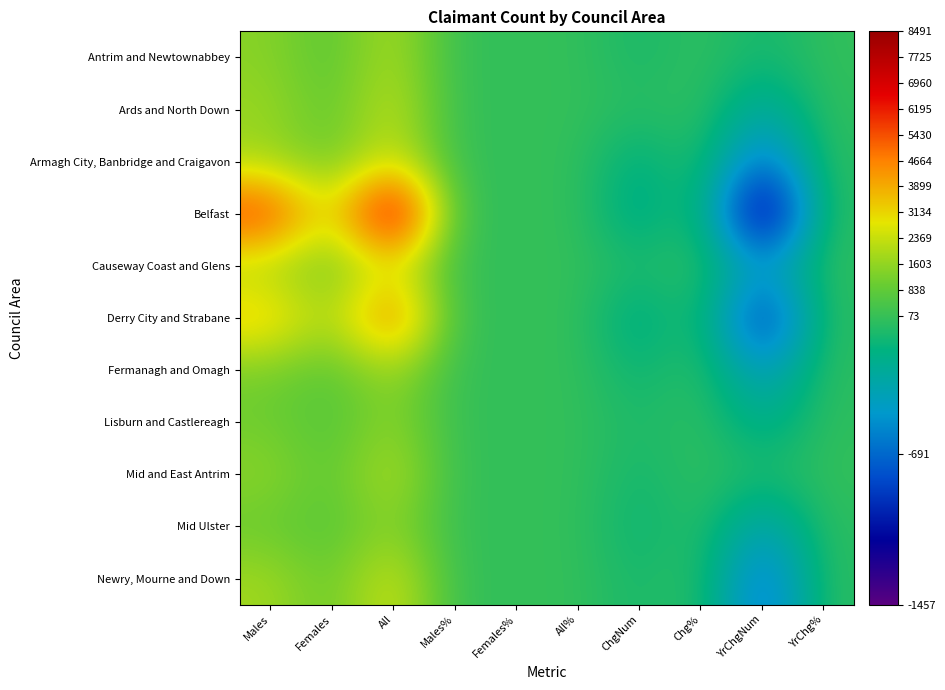

Reading left to right, extract all data points from this chart.

Antrim and Newtownabbey: Males=1445.0	Females=638.0	All=2083.0	Males%=3.4	Females%=1.4	All%=2.4	ChgNum=-88.0	Chg%=-4.1	YrChgNum=-109.0	YrChg%=-5.0
Ards and North Down: Males=1698.0	Females=744.0	All=2442.0	Males%=3.6	Females%=1.5	All%=2.5	ChgNum=-43.0	Chg%=-1.7	YrChgNum=-334.0	YrChg%=-12.0
Armagh City, Banbridge and Craigavon: Males=1786.0	Females=913.0	All=2699.0	Males%=2.7	Females%=1.4	All%=2.1	ChgNum=-209.0	Chg%=-7.2	YrChgNum=-735.0	YrChg%=-21.4
Belfast: Males=6156.0	Females=2335.0	All=8491.0	Males%=5.7	Females%=2.1	All%=3.8	ChgNum=-268.0	Chg%=-3.1	YrChgNum=-1457.0	YrChg%=-14.6
Causeway Coast and Glens: Males=1798.0	Females=942.0	All=2740.0	Males%=4.0	Females%=2.1	All%=3.0	ChgNum=-77.0	Chg%=-2.7	YrChgNum=-461.0	YrChg%=-14.4
Derry City and Strabane: Males=3630.0	Females=1737.0	All=5367.0	Males%=7.7	Females%=3.5	All%=5.6	ChgNum=-251.0	Chg%=-4.5	YrChgNum=-1024.0	YrChg%=-16.0
Fermanagh and Omagh: Males=1161.0	Females=645.0	All=1806.0	Males%=3.2	Females%=1.8	All%=2.5	ChgNum=-139.0	Chg%=-7.1	YrChgNum=-484.0	YrChg%=-21.1
Lisburn and Castlereagh: Males=1058.0	Females=526.0	All=1584.0	Males%=2.4	Females%=1.2	All%=1.8	ChgNum=-79.0	Chg%=-4.8	YrChgNum=-253.0	YrChg%=-13.8
Mid and East Antrim: Males=1512.0	Females=716.0	All=2228.0	Males%=3.6	Females%=1.6	All%=2.6	ChgNum=-108.0	Chg%=-4.6	YrChgNum=-73.0	YrChg%=-3.2
Mid Ulster: Males=945.0	Females=601.0	All=1546.0	Males%=2.1	Females%=1.3	All%=1.7	ChgNum=-146.0	Chg%=-8.6	YrChgNum=-425.0	YrChg%=-21.6
Newry, Mourne and Down: Males=1822.0	Females=860.0	All=2682.0	Males%=3.3	Females%=1.5	All%=2.4	ChgNum=-97.0	Chg%=-3.5	YrChgNum=-733.0	YrChg%=-21.5